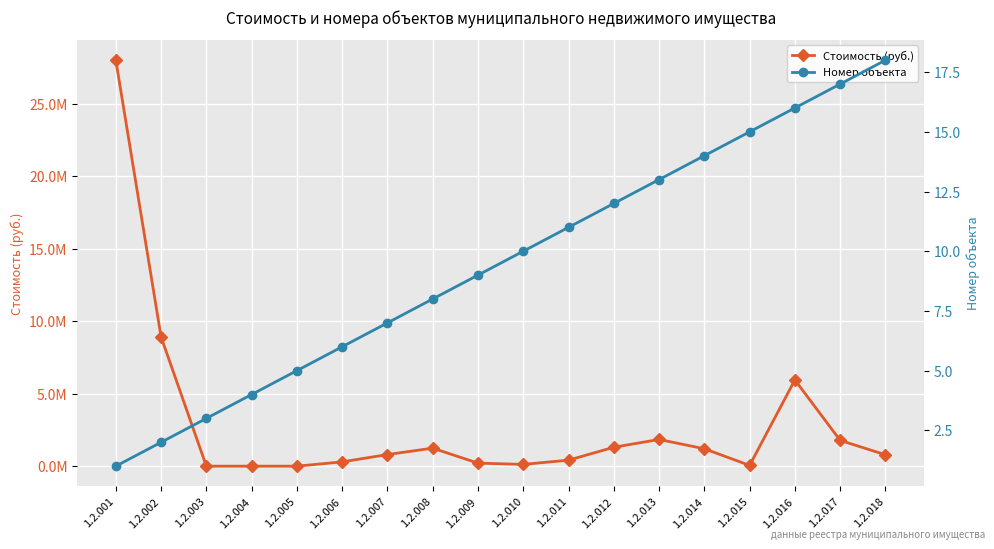

True or false: Стоимость (руб.) has more than 1 interior local peaks.

True